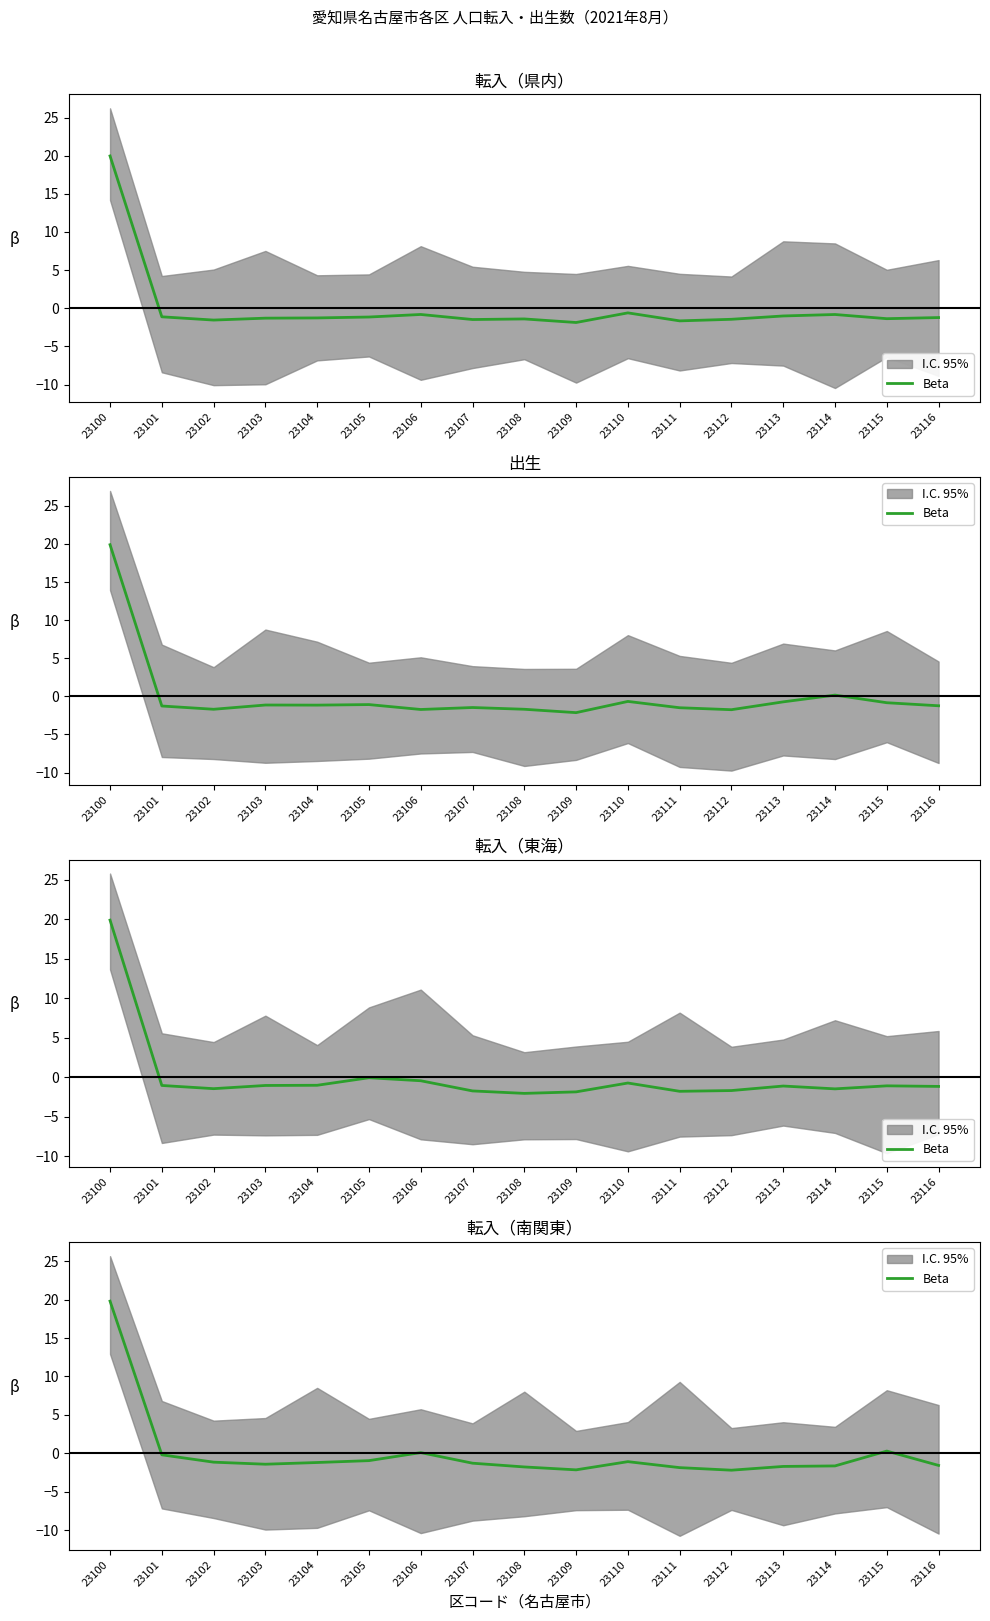

What is the greatest value displayed?

19.8